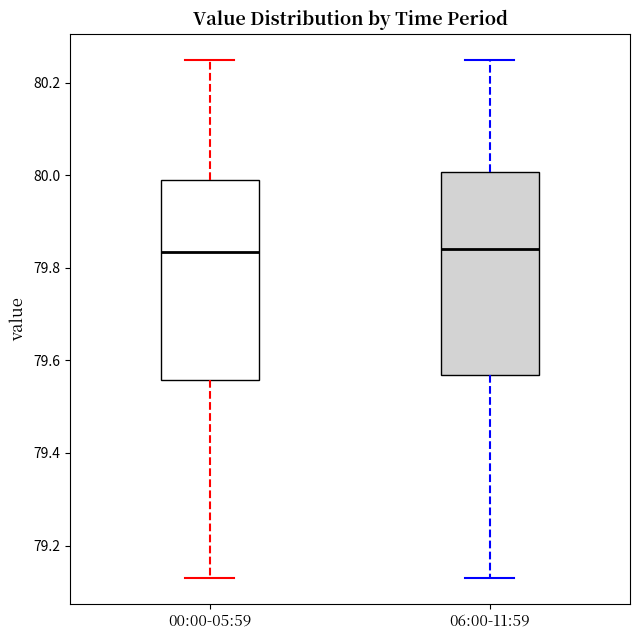

Reading left to right, read every box against the y-axis: the position of its median line, the range the box covers, and the ends of its whiskers. The values are not printed on the chart, so give them approximately, as read against the axis.

00:00-05:59: median 79.84, box 79.56 to 80.00, whiskers 79.14 to 80.26
06:00-11:59: median 79.84, box 79.56 to 80.00, whiskers 79.14 to 80.26